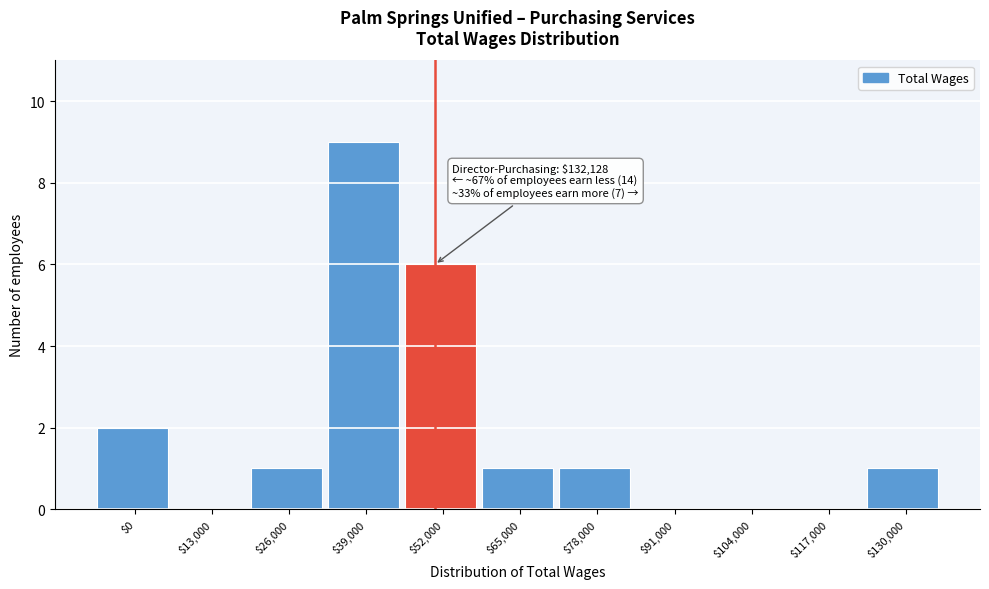

What is the maximum value shown in the chart?

9